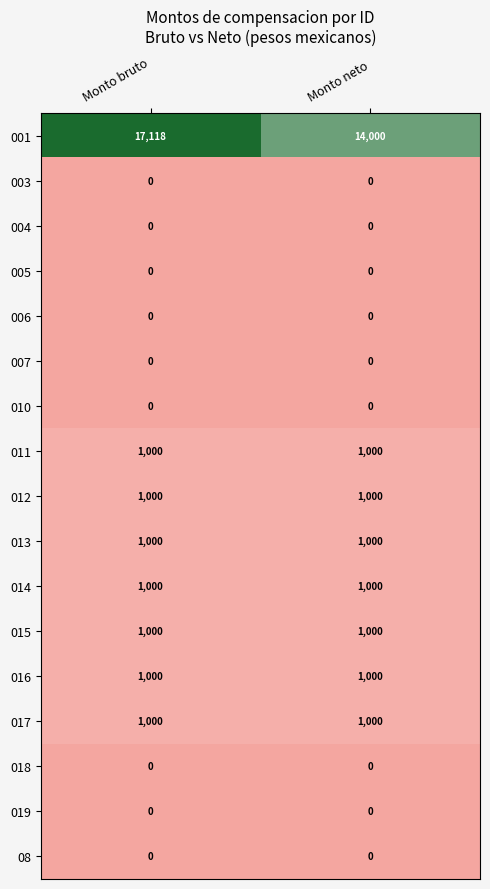

What is the difference between the 001 values at Monto neto and Monto bruto?

3118